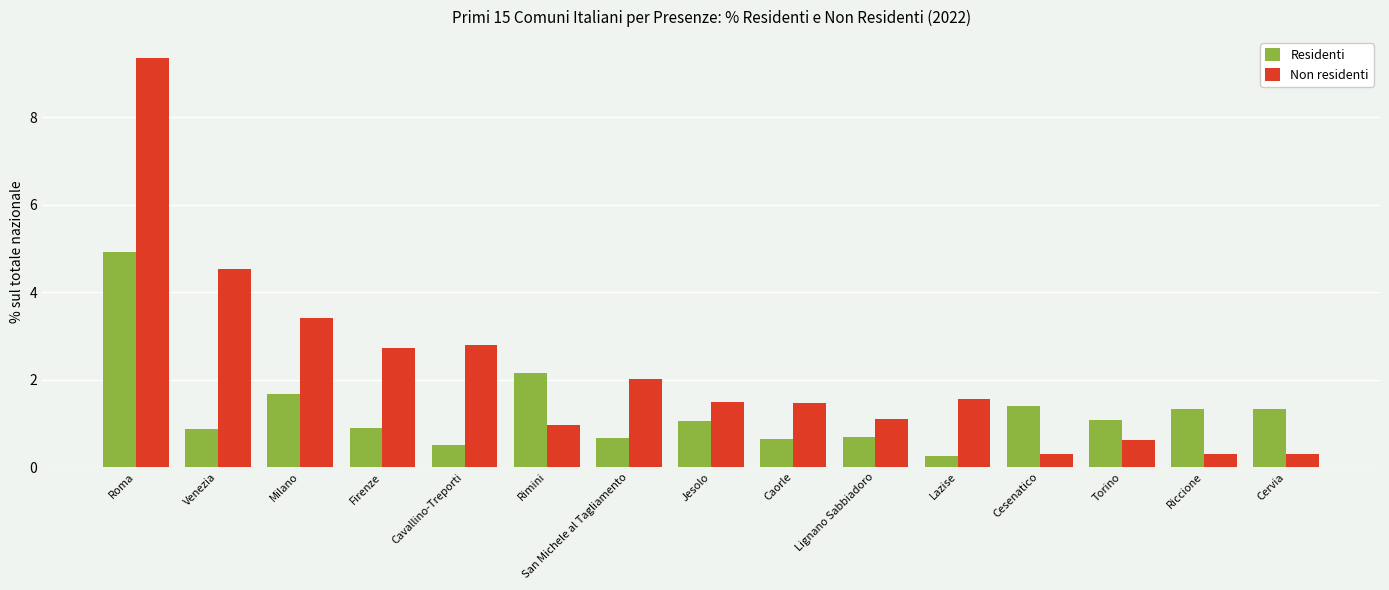

At how many categories does at least one series exceed 5?

1